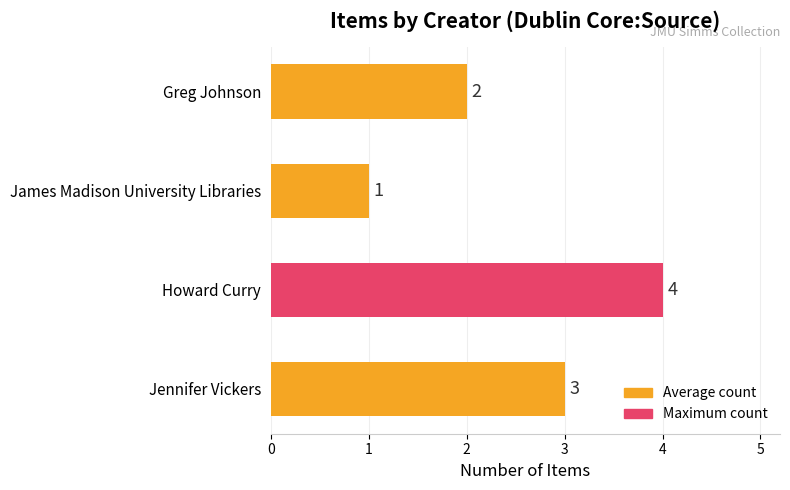

What is the maximum value shown in the chart?

4